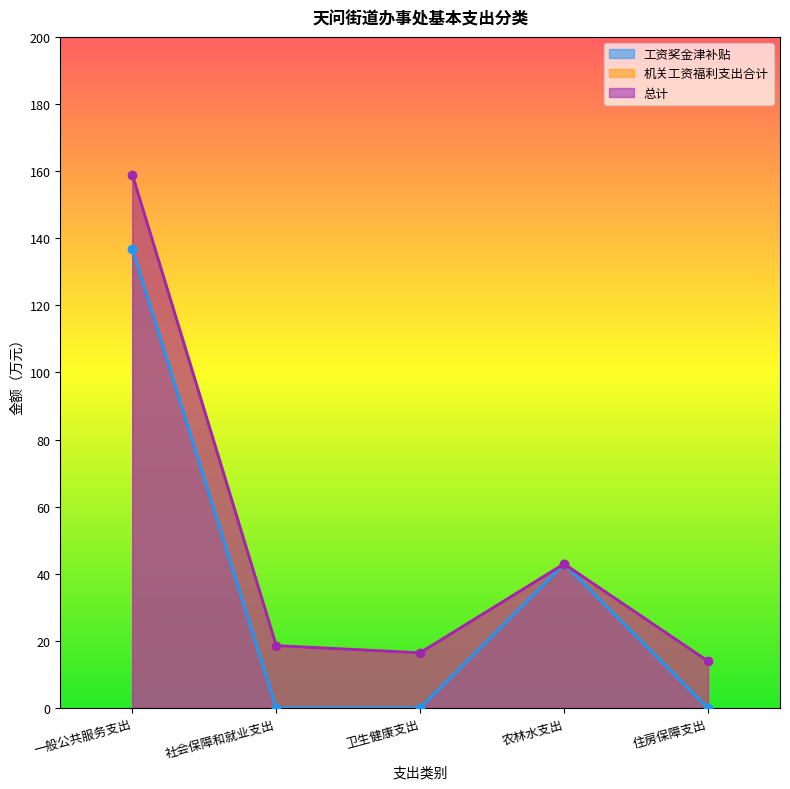

True or false: 总计 and 机关工资福利支出合计 intersect in this chart.

False